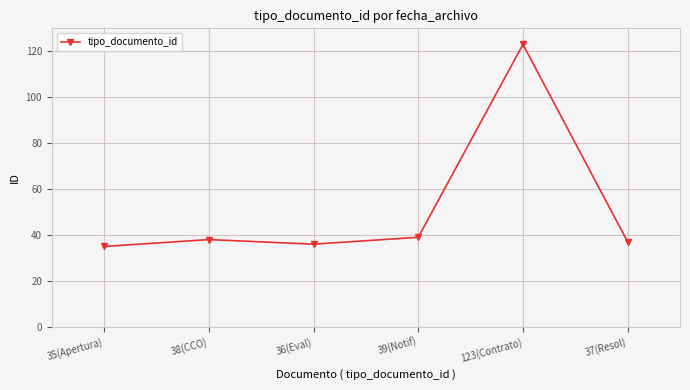

What is the greatest value displayed?

123